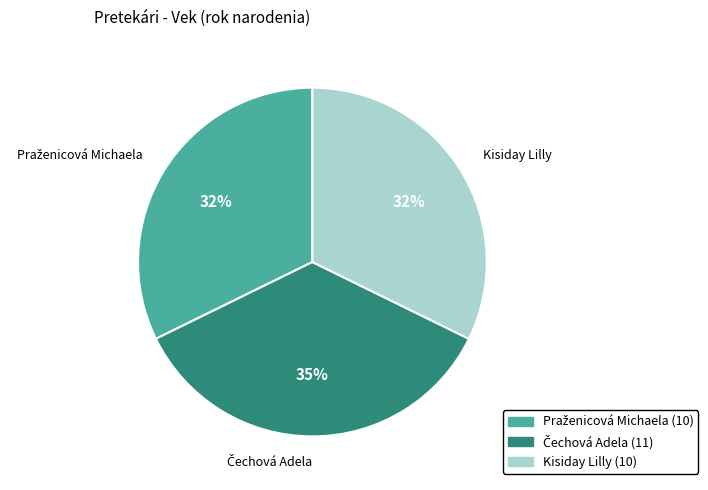

Does any single category account for the majority?

No